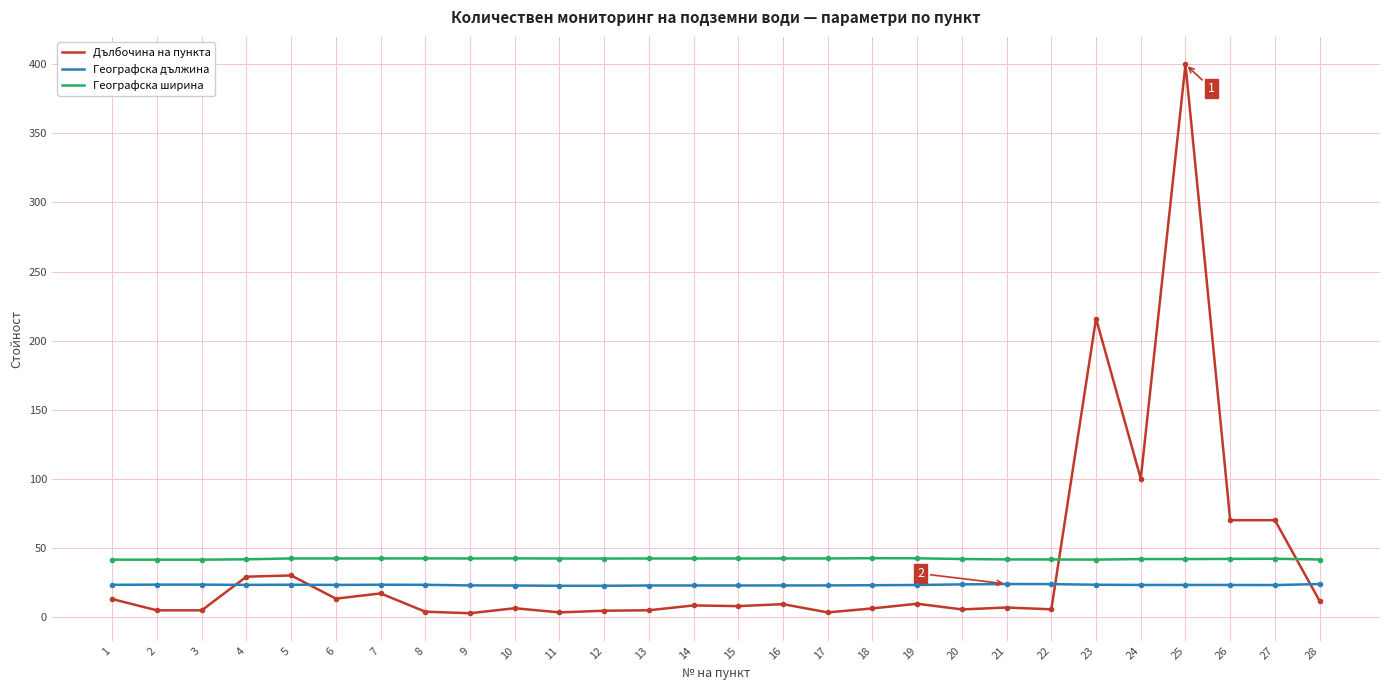

What is the difference between the maximum and second lowest values in the Географска ширина series?

1.1